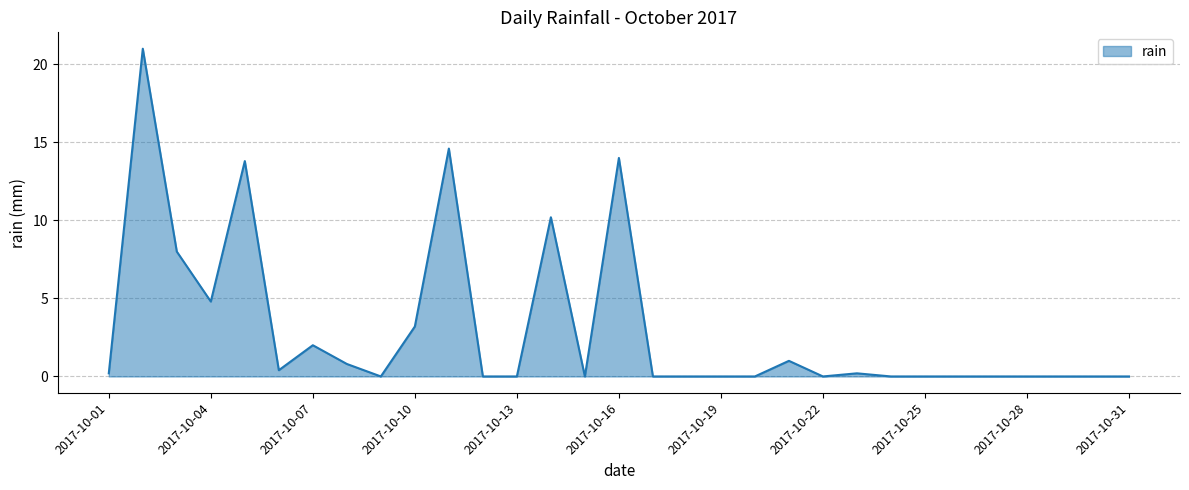

What is the difference between the maximum and minimum values?

21.0